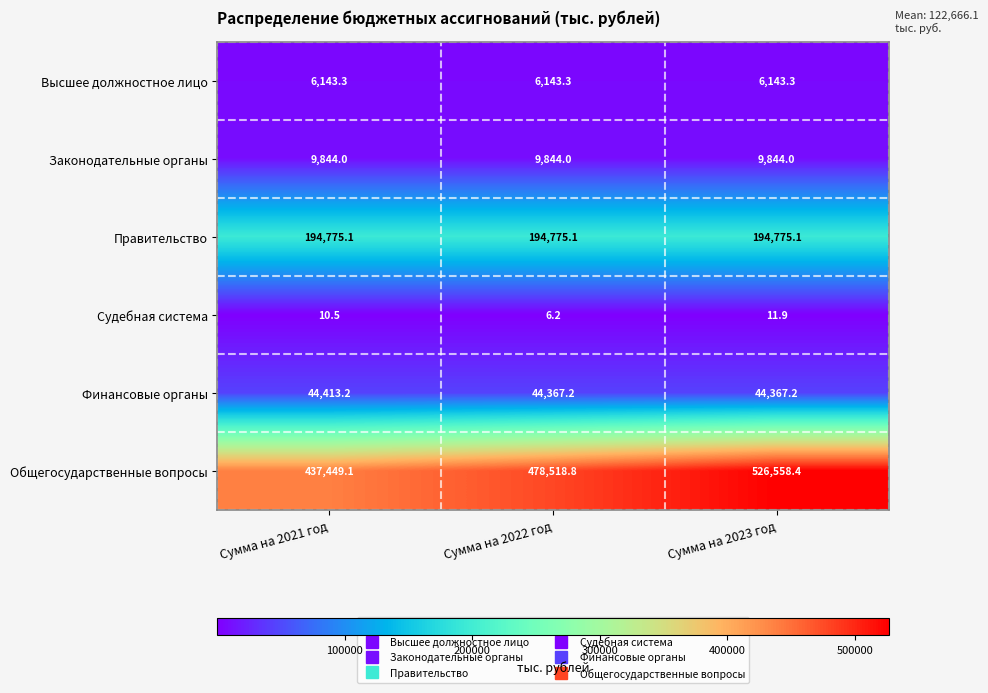

At how many categories does at least one series exceed 372508?

3